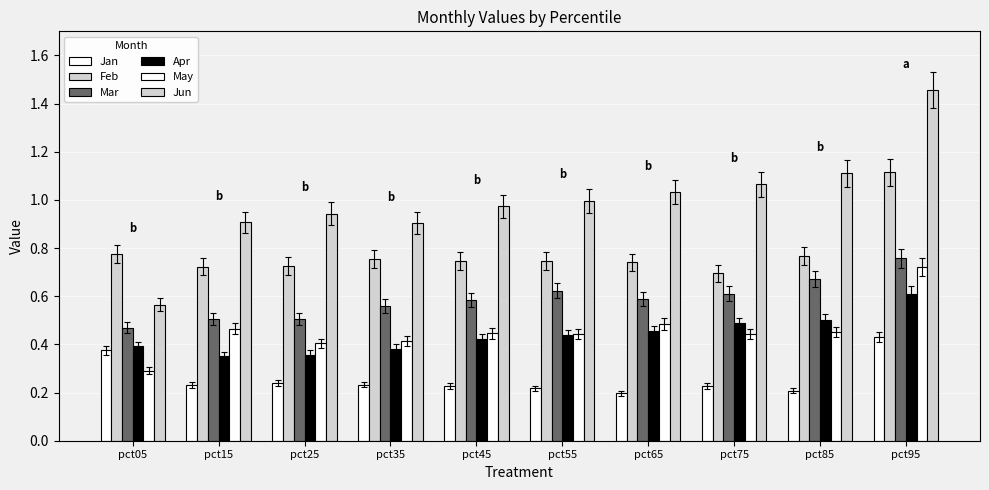

How many data points does each series have?

10